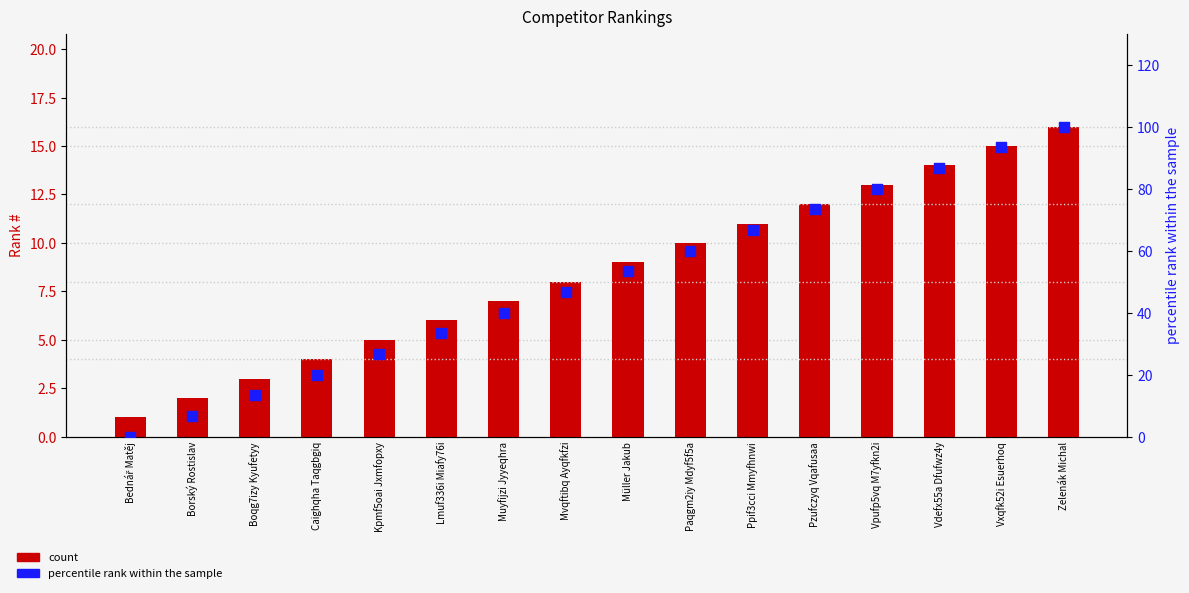

Which series has the widest spread of Y values?

percentile rank within the sample